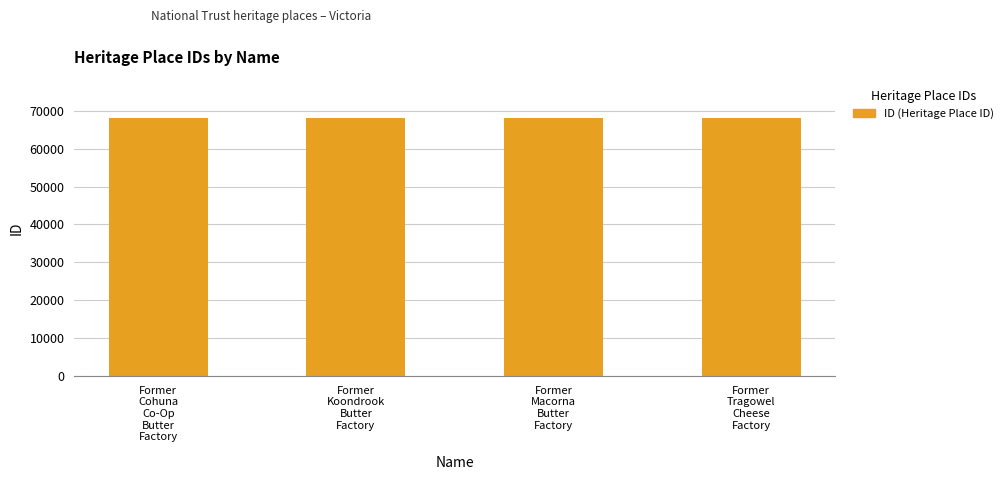

What is the sum of all values?

272106